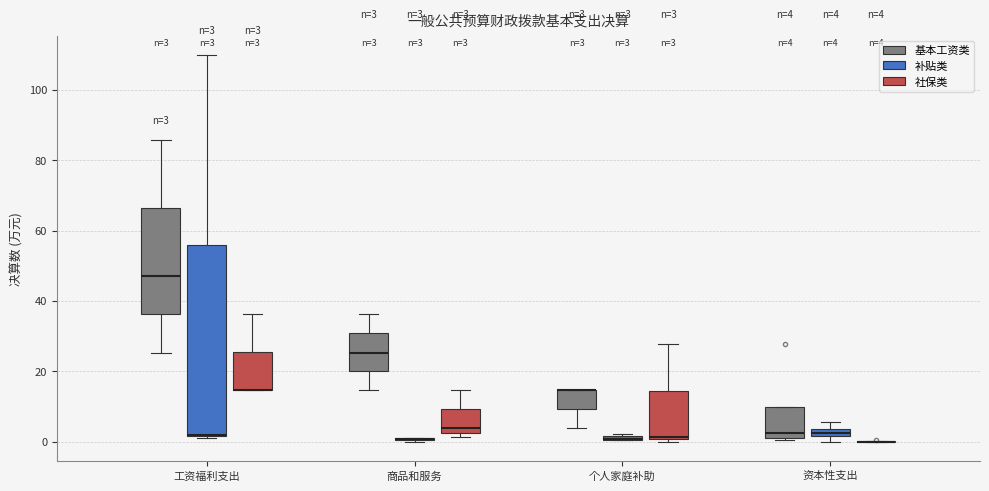

Comparing the boxes themselves (not the whiskers), which one is the tallest?

工资福利支出 (补贴类)